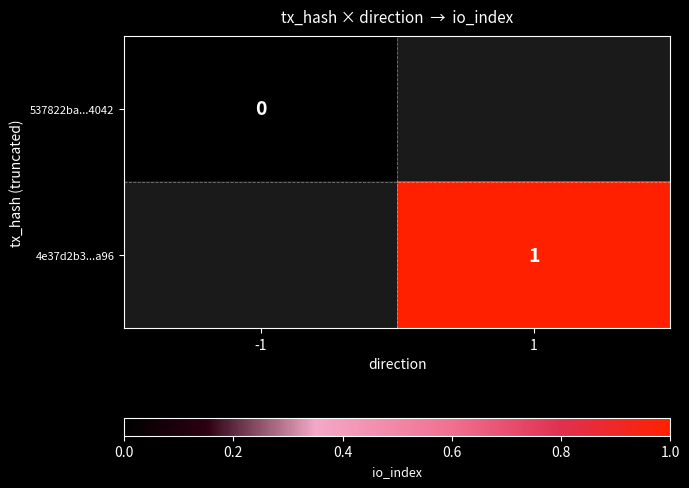

Read the 4e37d2b3...a96 value at 1.

1.0